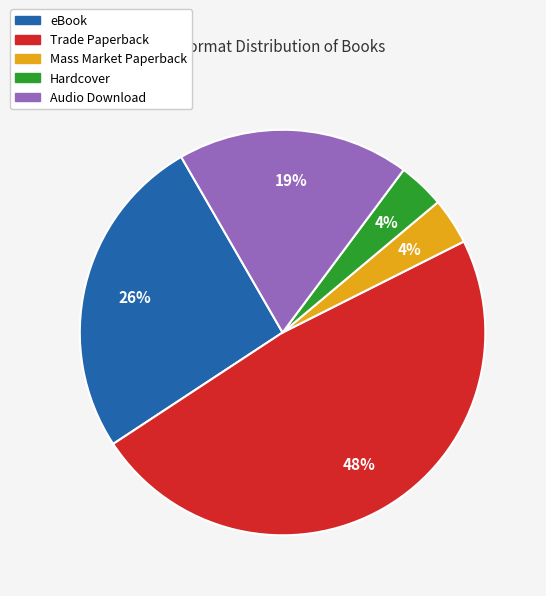

Which has a higher value, Mass Market Paperback or Trade Paperback?

Trade Paperback